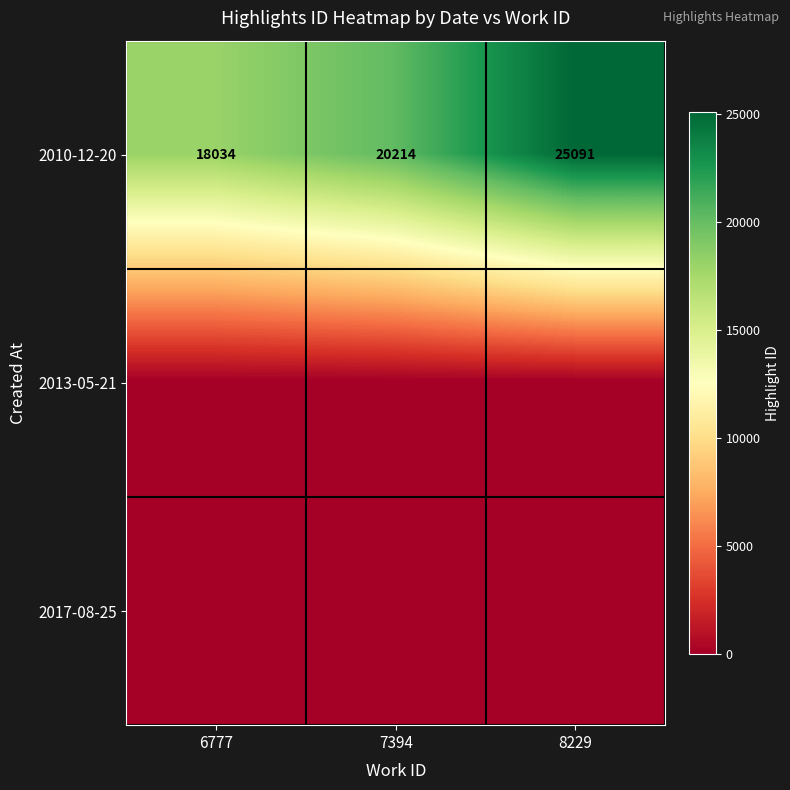

The value of 2010-12-20 at 7394 is 20214. True or false?

True